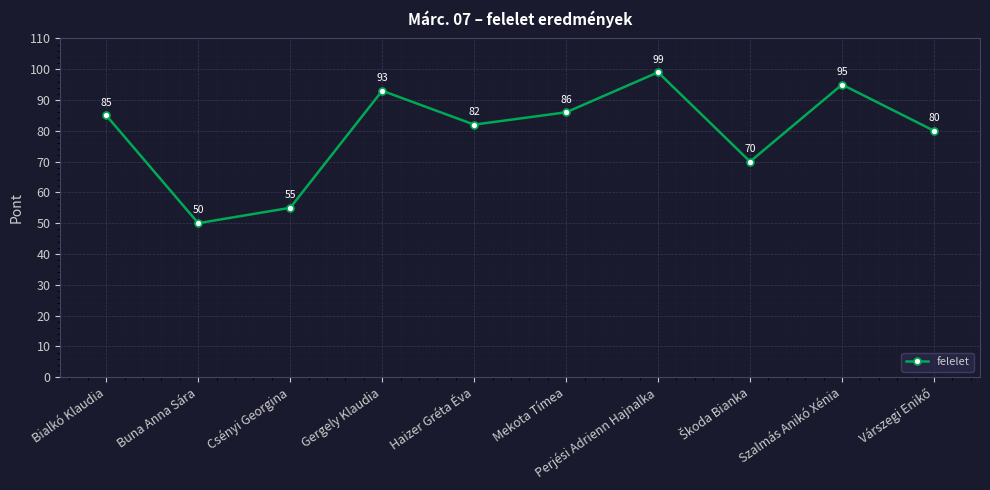

What is the label of the 4th point from the right?

Perjési Adrienn Hajnalka